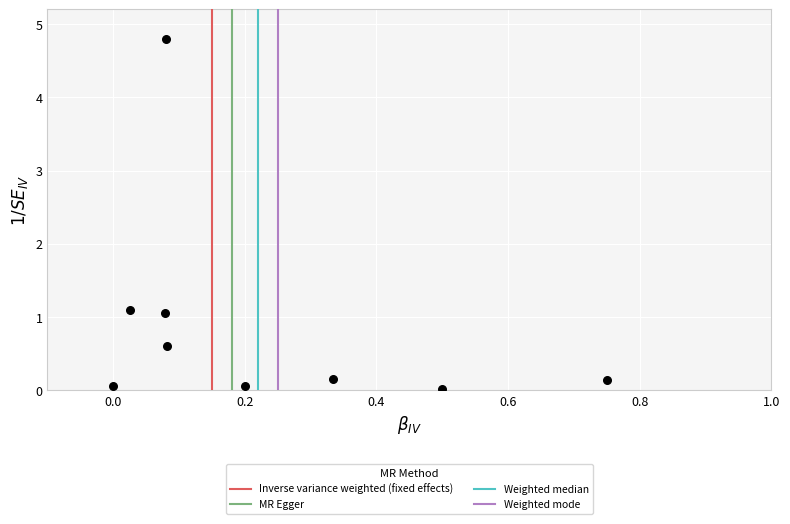

What is the average Y value?

0.9